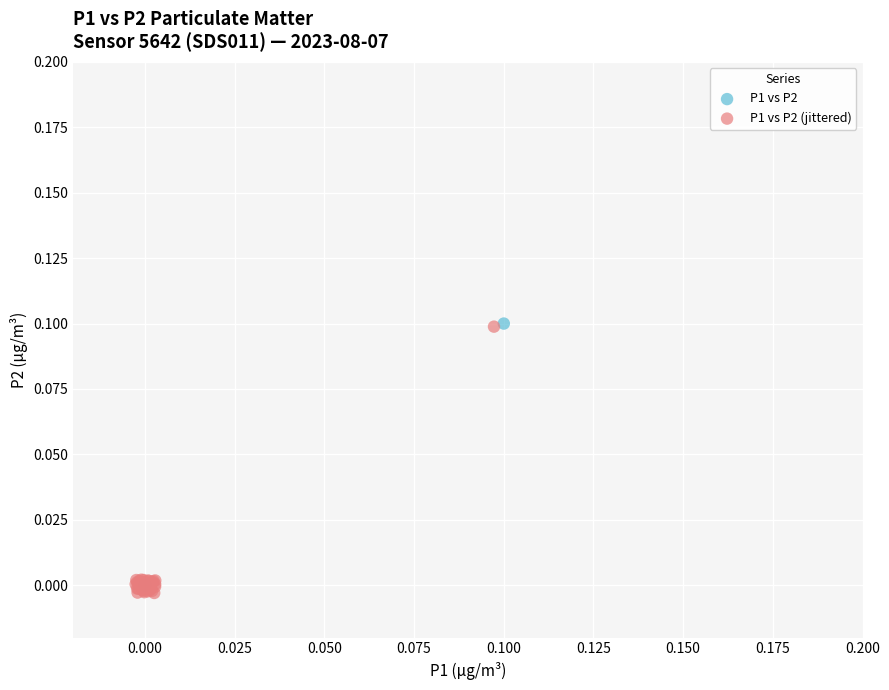

Which series has the widest spread of Y values?

P1 vs P2 (jittered)